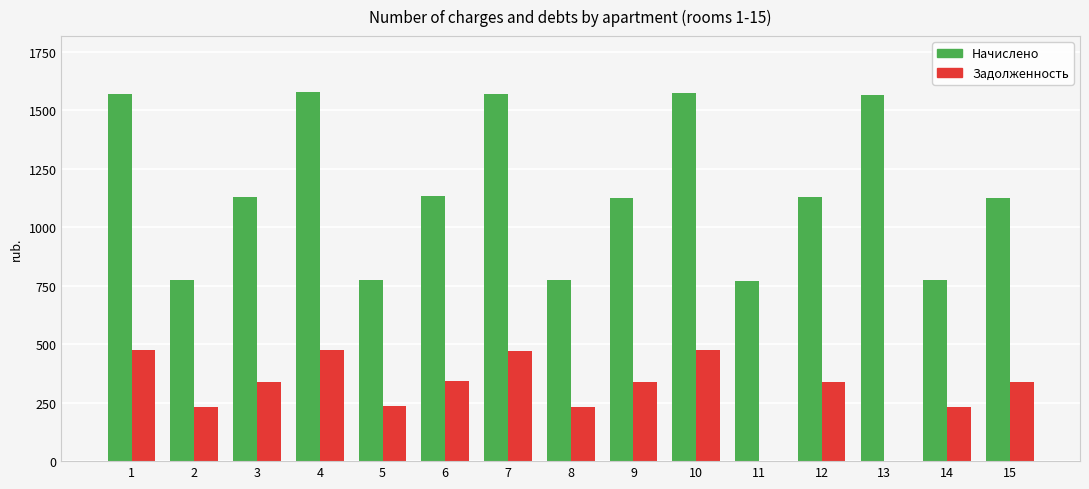

What is the maximum value for Задолженность?

475.9